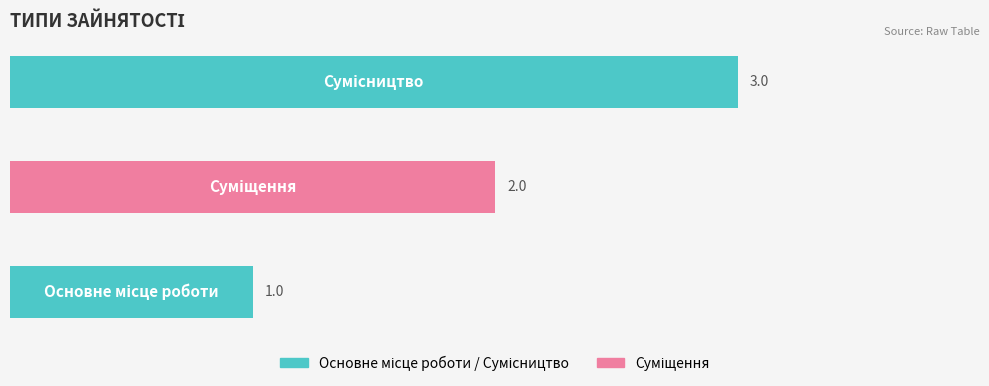

How many values are between 1 and 3?

3